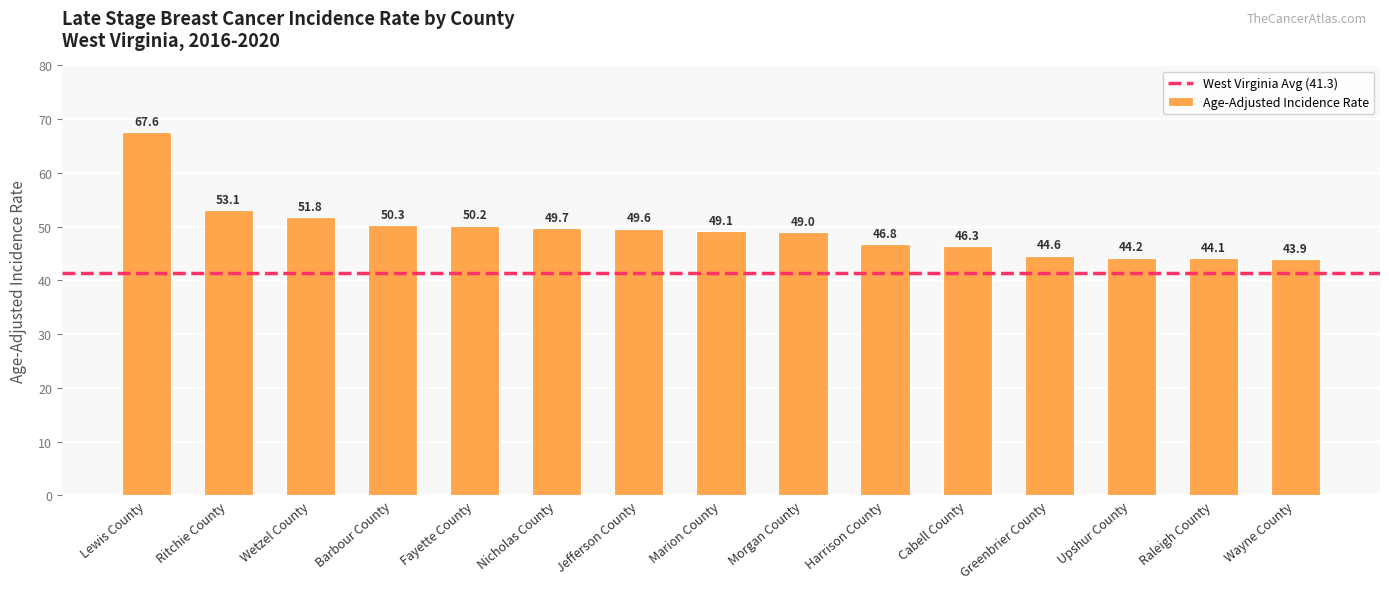

At which label is the value closest to 55?

Ritchie County